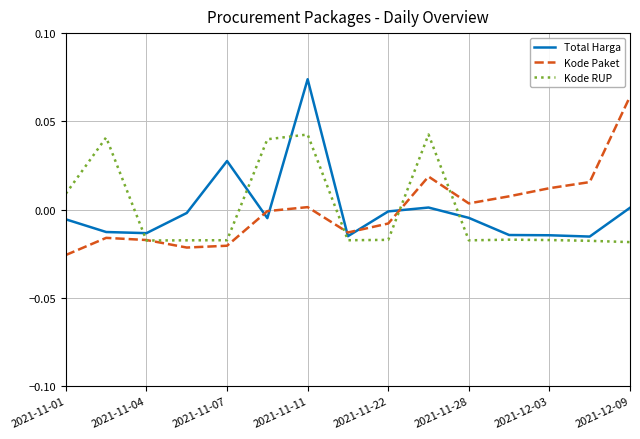

True or false: Total Harga and Kode Paket intersect in this chart.

True